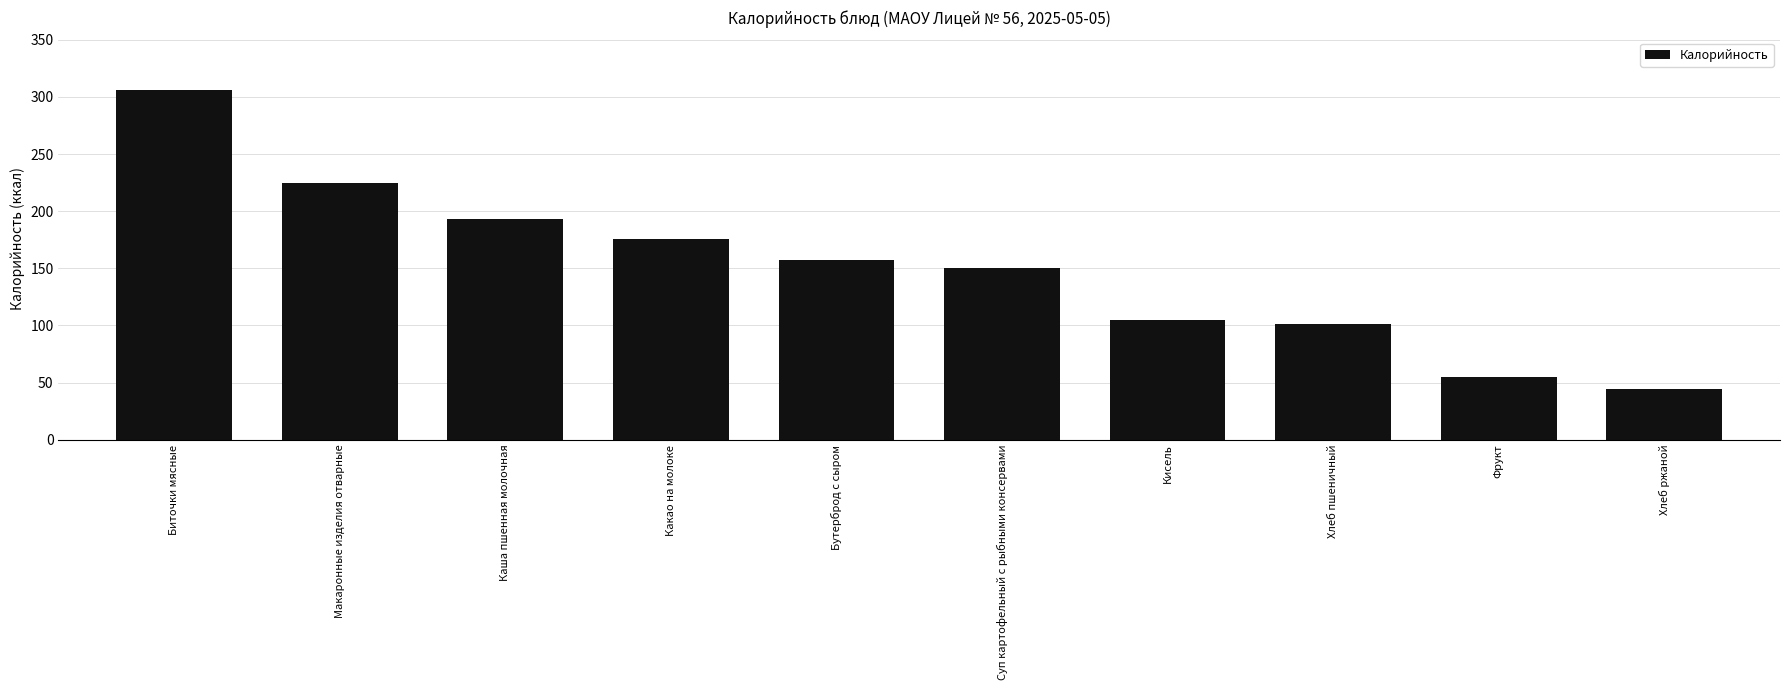

What is the greatest value displayed?

306